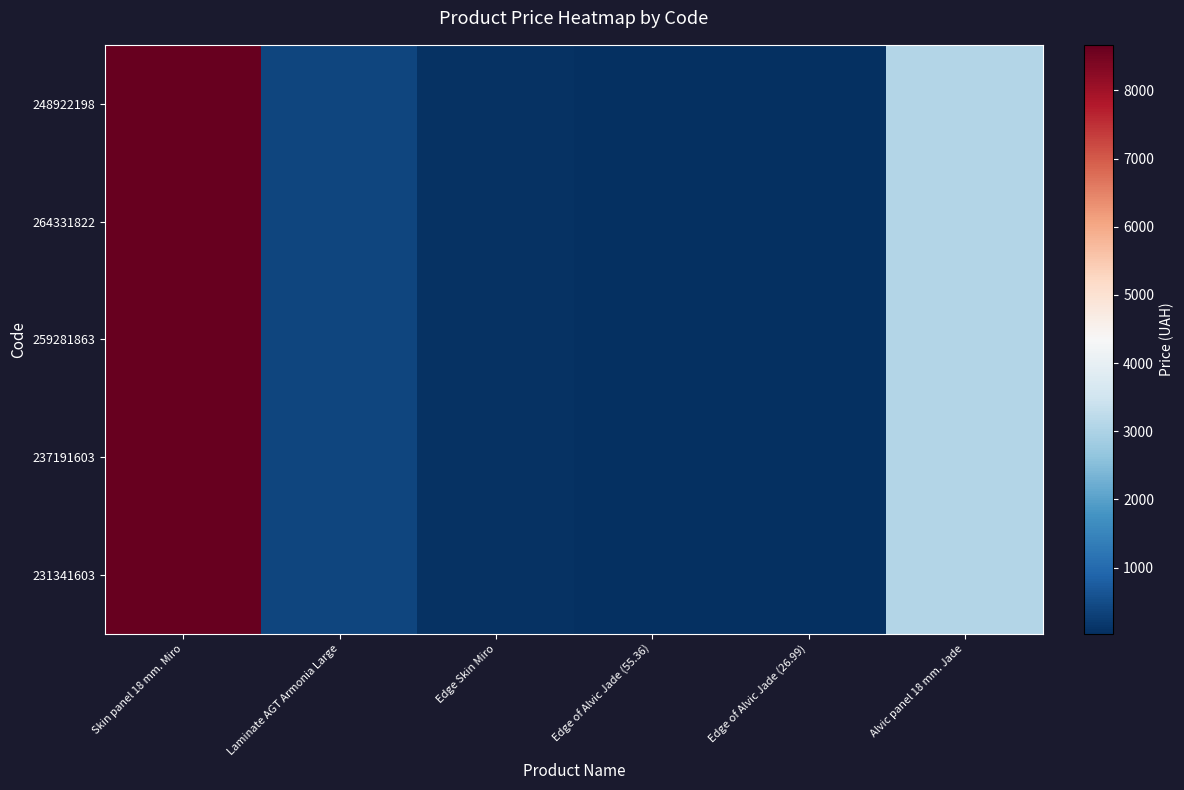

At which category does the chart reach its minimum across all series?

Edge of Alvic Jade (26.99)